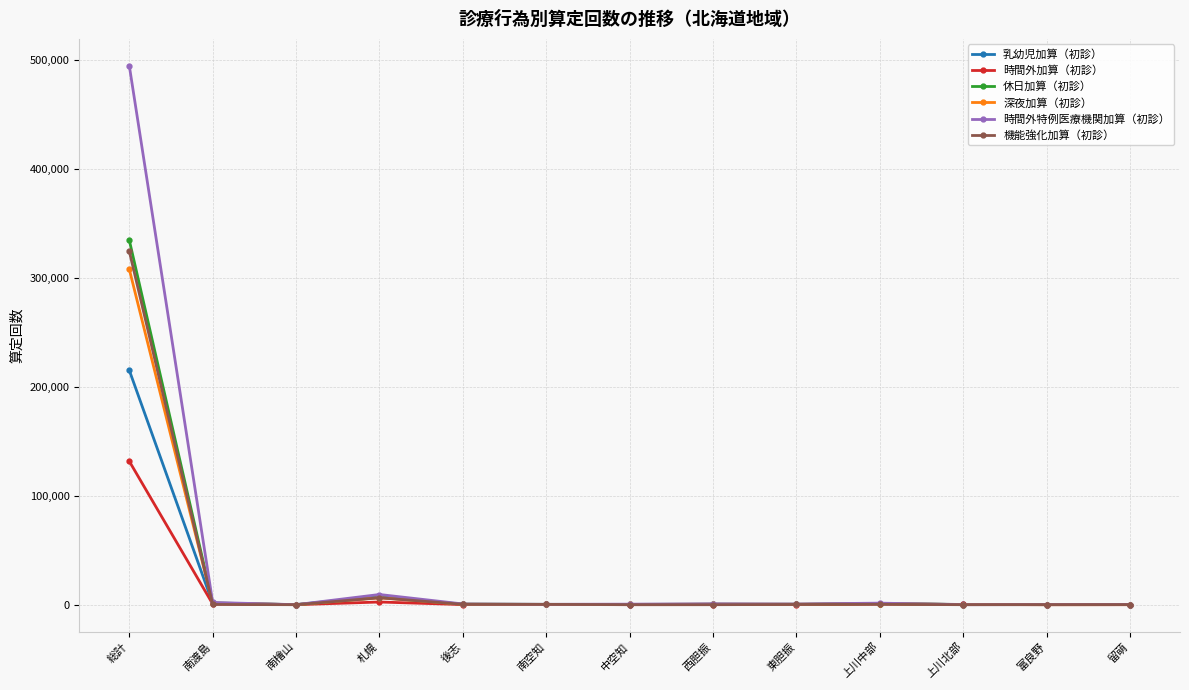

Is the value of 機能強化加算（初診） at 札幌 greater than the value of 乳幼児加算（初診） at 南檜山?

Yes